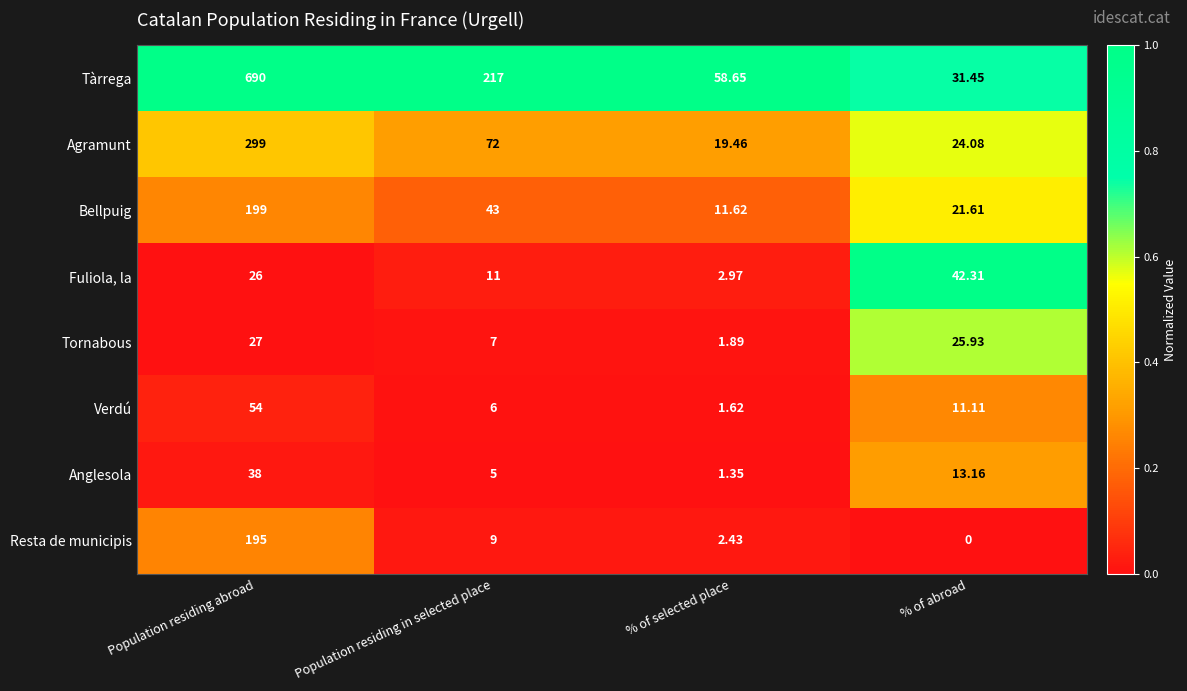

Which series has the largest total across all categories?

Tàrrega